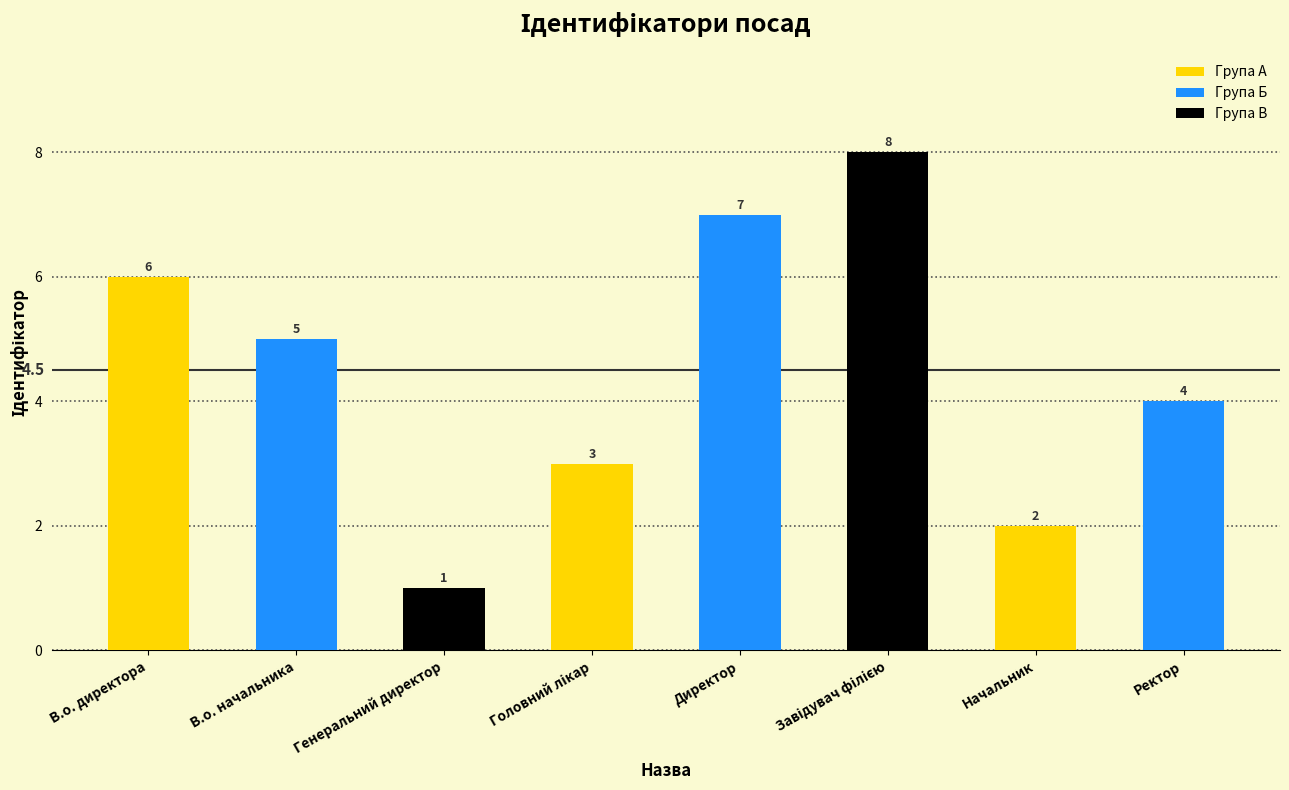

Reading left to right, transcribe all the data shown in this chart.

6	5	1	3	7	8	2	4